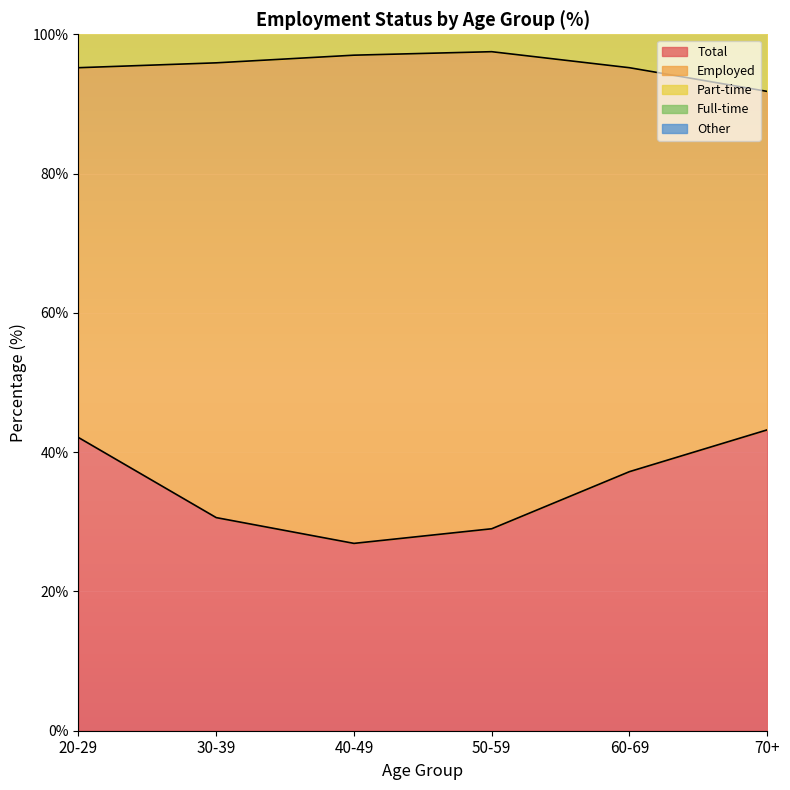

At which category is the sum across all series the highest?

50-59